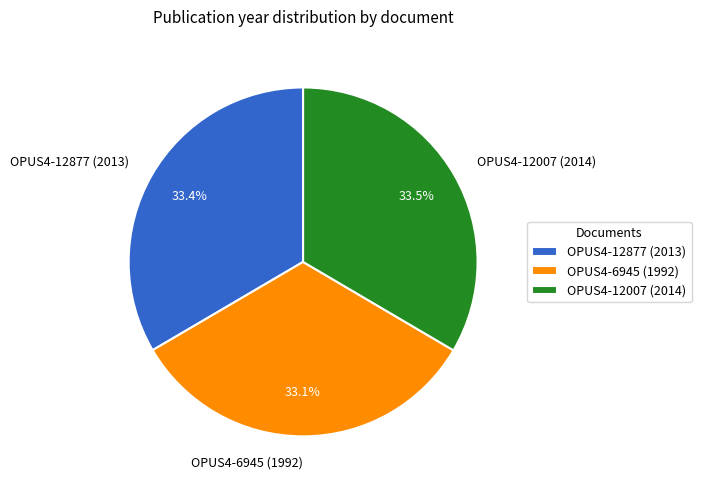

What portion of the pie excludes OPUS4-6945 (1992)?

66.9%